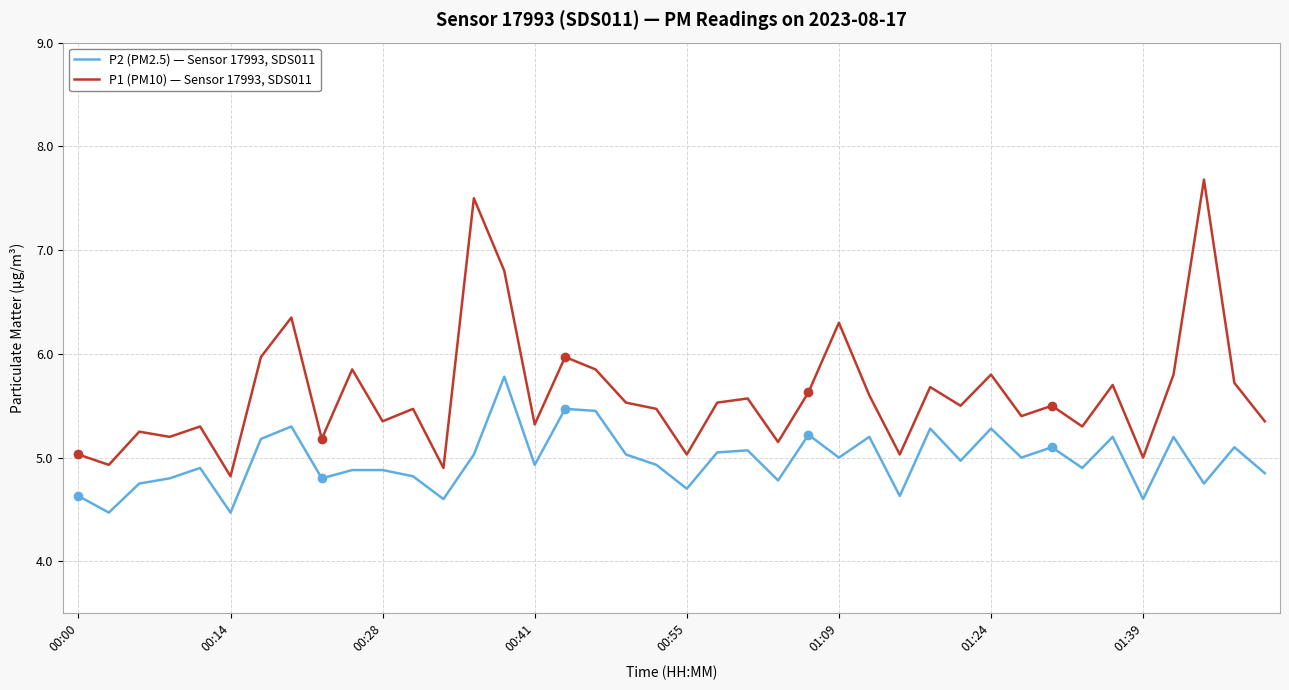

Which series has the largest total across all categories?

P1 (PM10) — Sensor 17993, SDS011